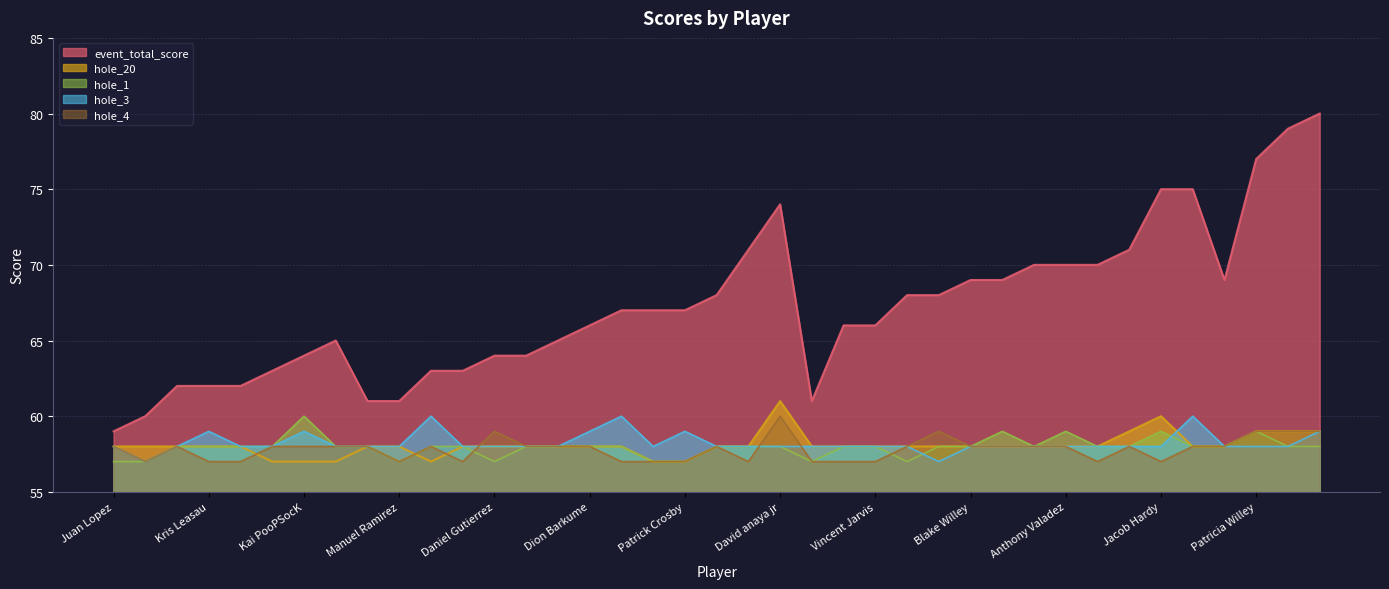

What is the difference between the maximum and minimum values in the hole_4 series?

3